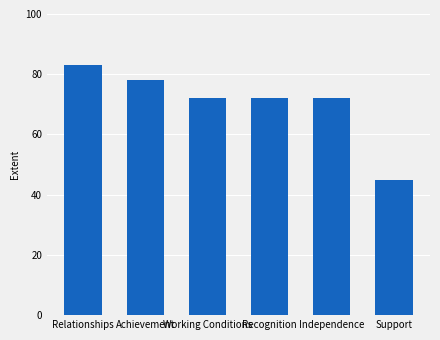

How many data points does each series have?

6